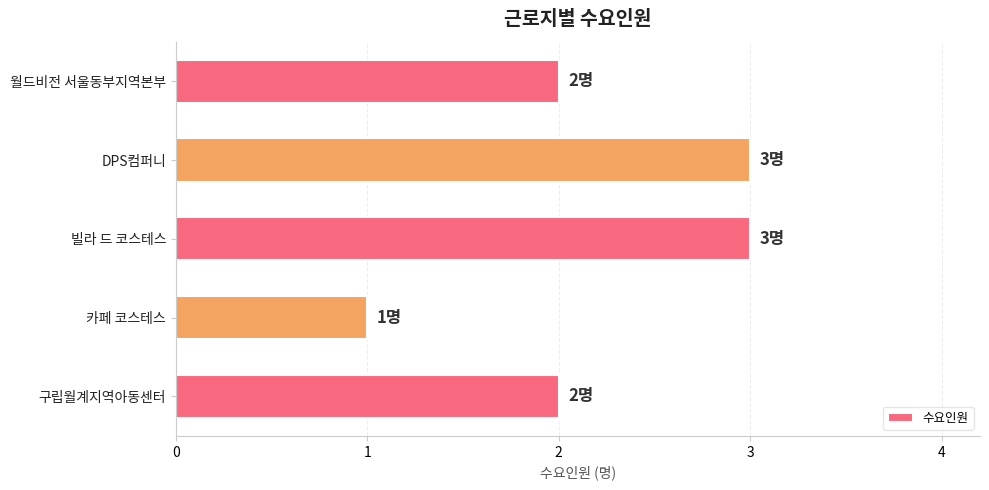

The chart shows a value of 3 at 빌라 드 코스테스. True or false?

True